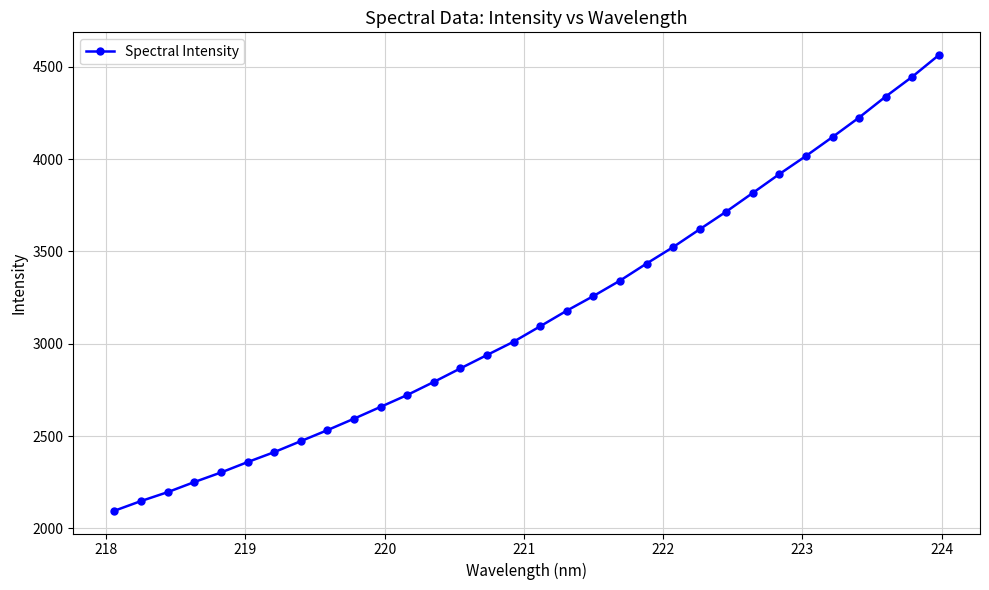

Is this an area chart (filled region under the line)?

No